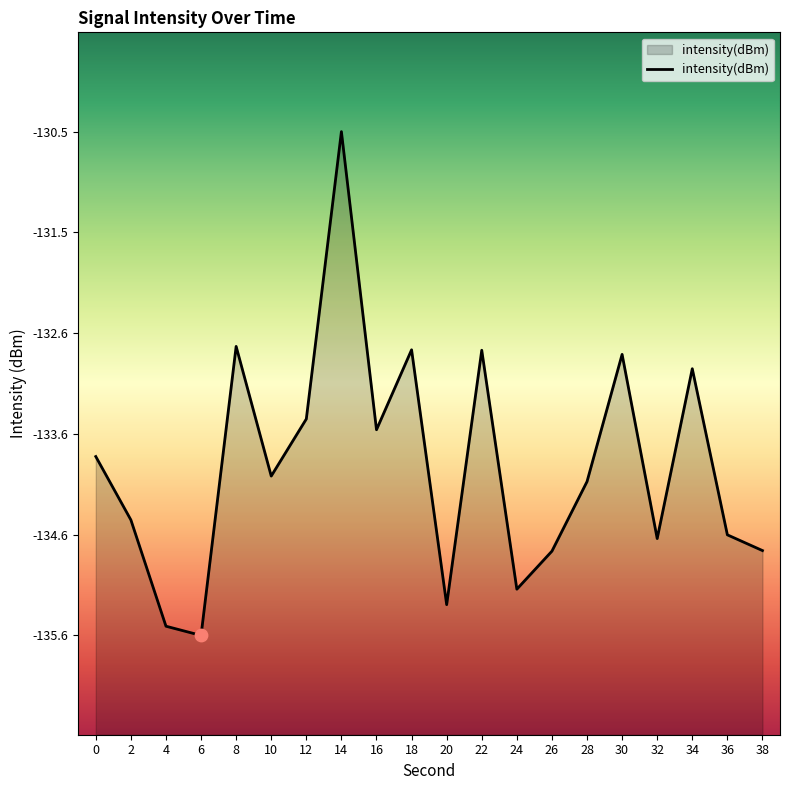

What is the change in value from 10 to 26?

-0.8